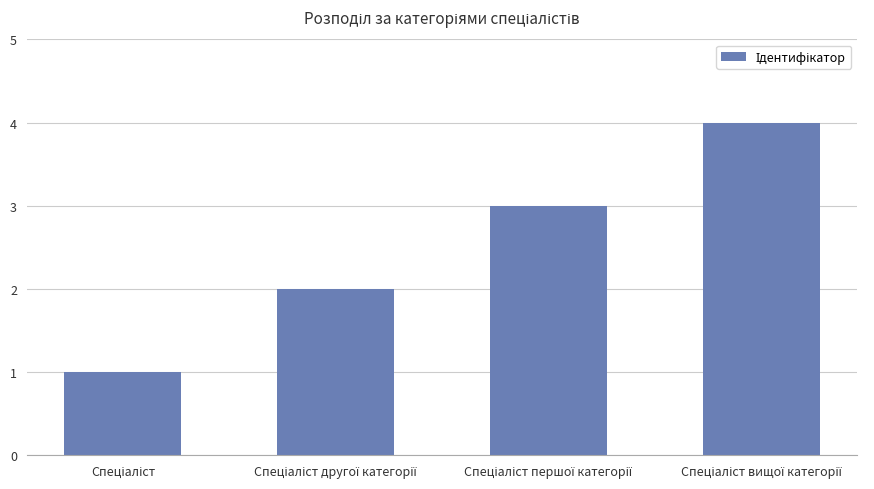

What is the sum of all values?

10